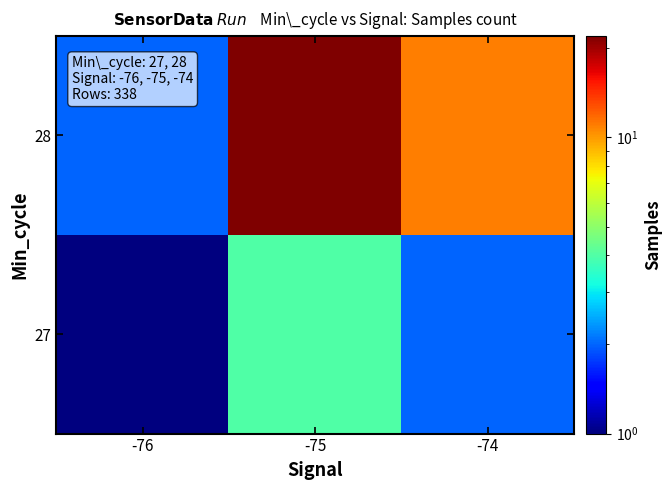

How many categories are shown in the chart?

3